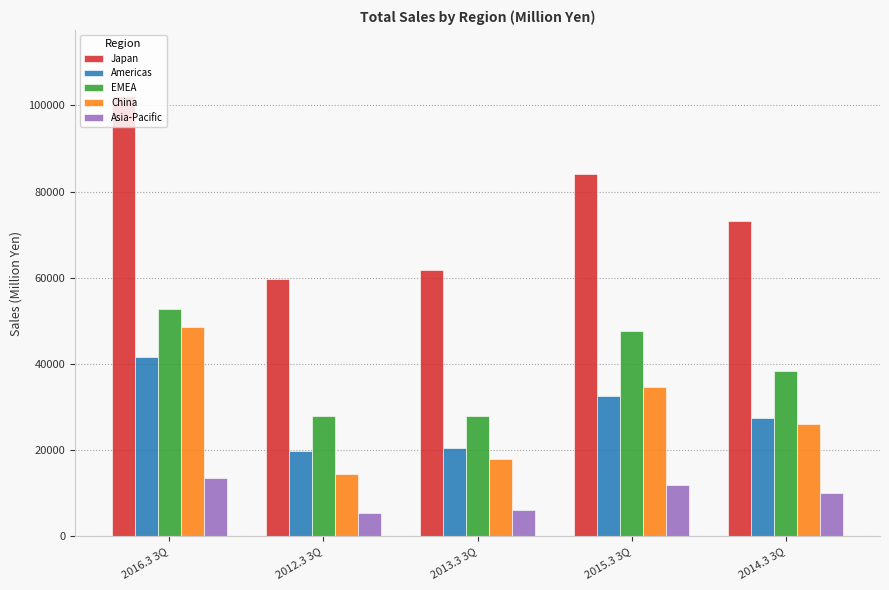

What is the spread (max minus min) of values at 2015.3 3Q?

72127